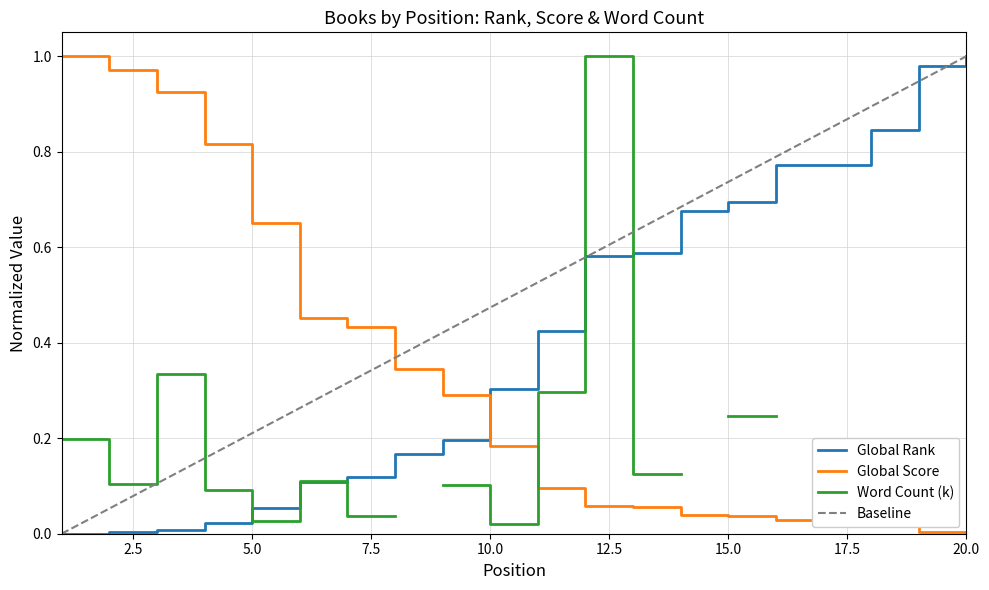

Which category has the lowest value across all series?

1